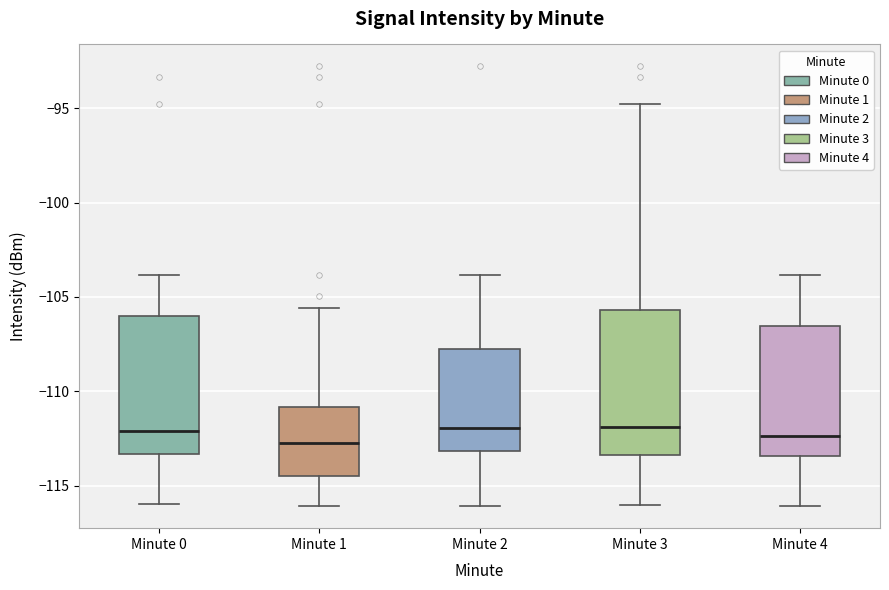

Reading left to right, transcribe this box plot: for each box, give where its median line is, the range the box spans, and where its two whiskers end, as read against the y-axis. The values are not printed on the chart, so give them approximately, as read against the axis.

Minute 0: median -112.0, box -113.5 to -106.0, whiskers -116.0 to -104.0
Minute 1: median -112.5, box -114.5 to -111.0, whiskers -116.0 to -105.5
Minute 2: median -112.0, box -113.0 to -108.0, whiskers -116.0 to -104.0
Minute 3: median -112.0, box -113.5 to -105.5, whiskers -116.0 to -95.0
Minute 4: median -112.5, box -113.5 to -106.5, whiskers -116.0 to -104.0